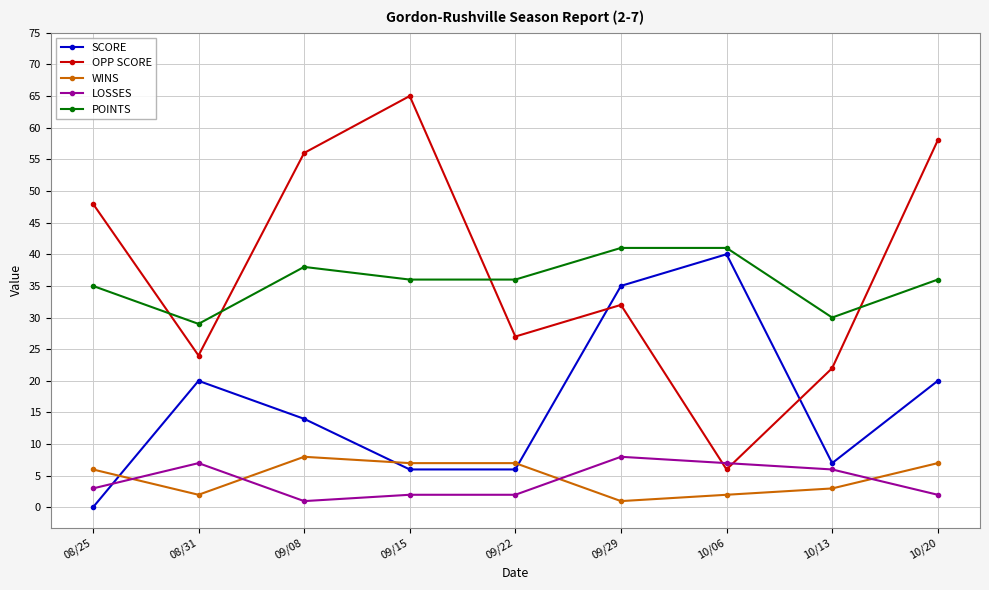

What is the difference between the POINTS values at 09/08 and 09/15?

2